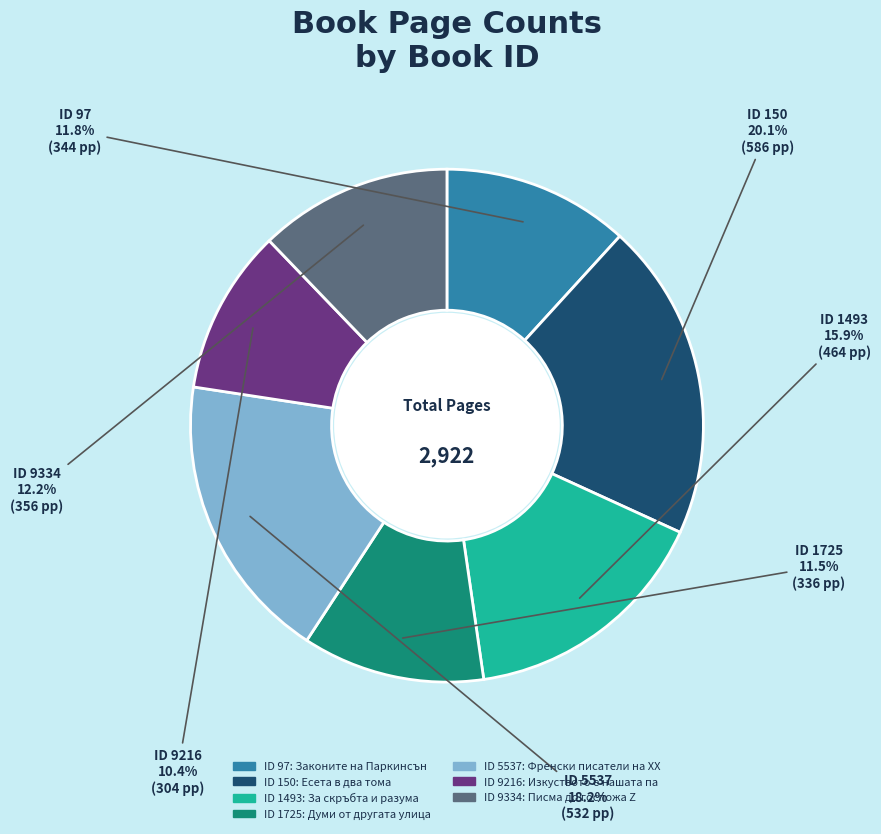

Is there any slice that represents more than half of the pie?

No